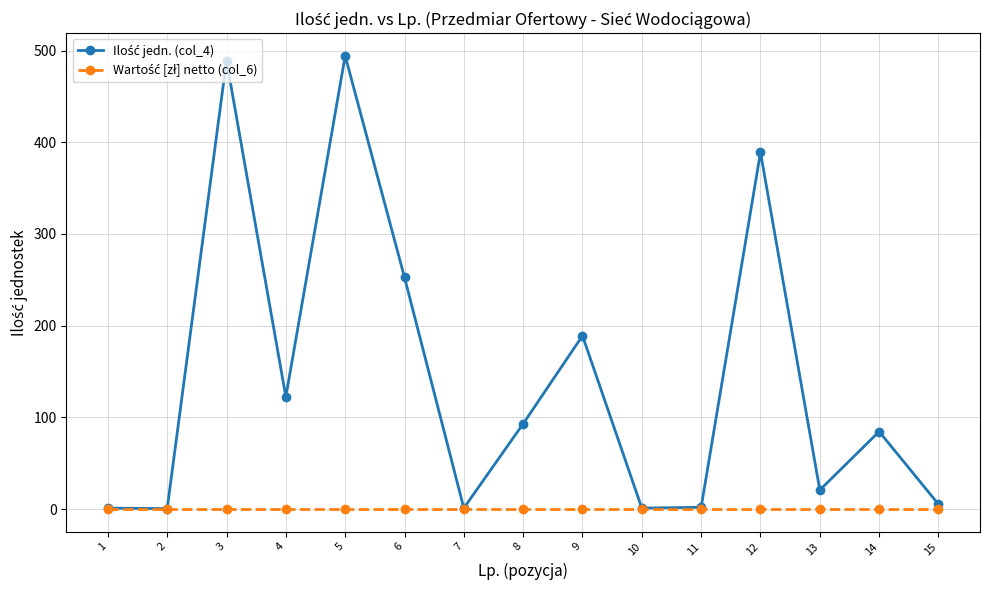

What is the maximum value shown in the chart?

494.3